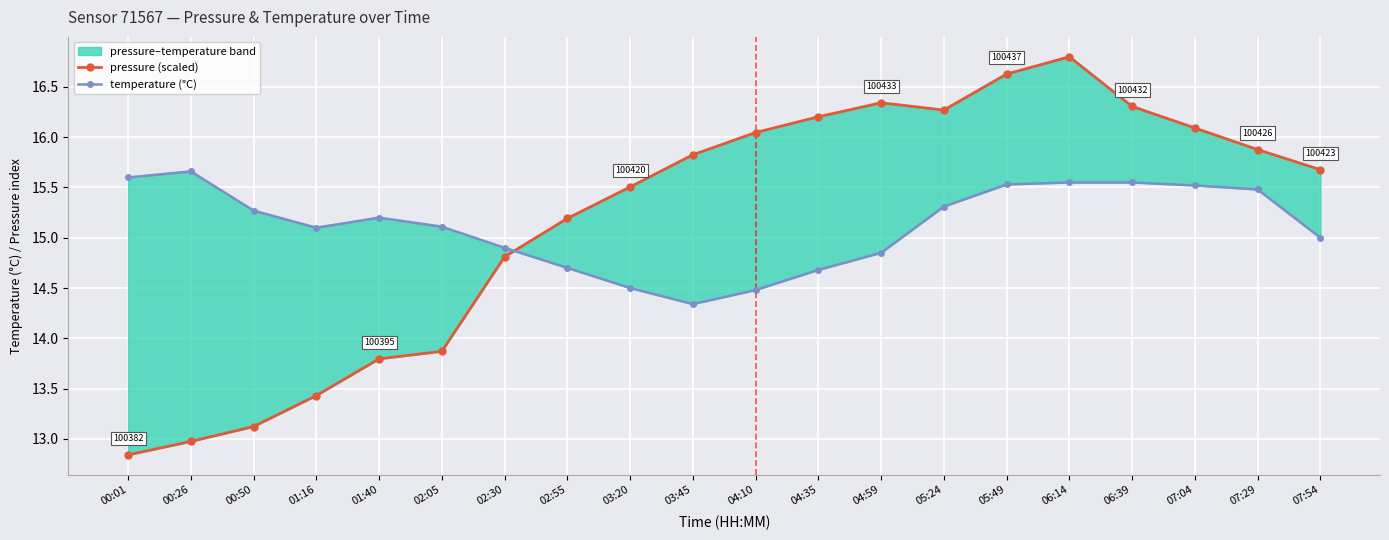

Which category has the lowest value in the pressure (scaled) series?

00:01